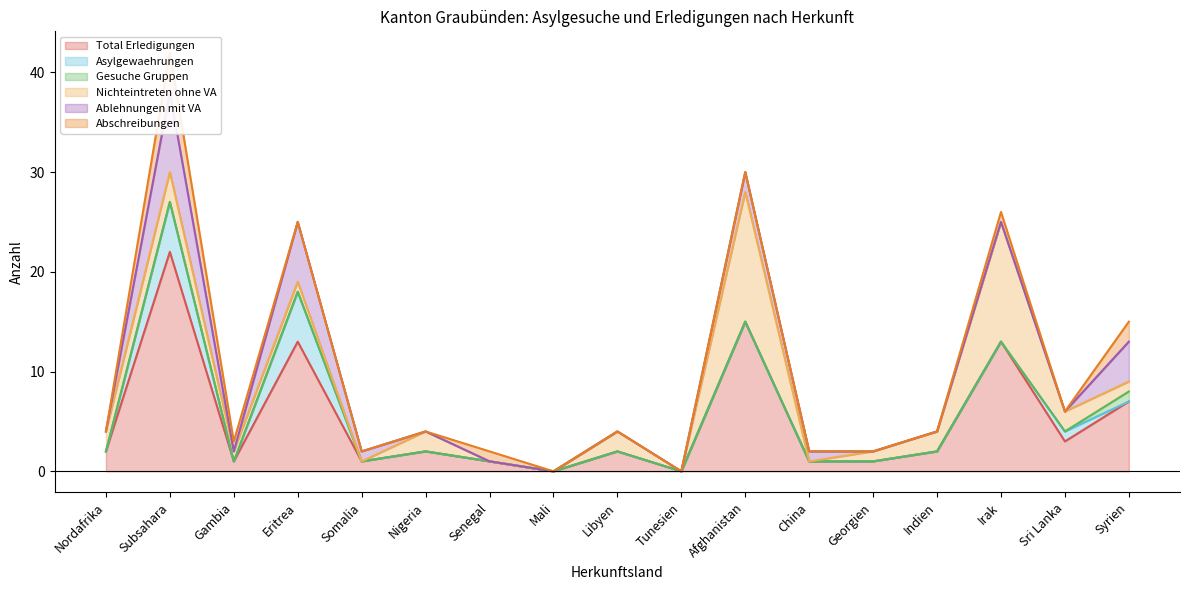

What are all the series names shown in the legend?

Total Erledigungen, Asylgewaehrungen, Gesuche Gruppen, Nichteintreten ohne VA, Ablehnungen mit VA, Abschreibungen